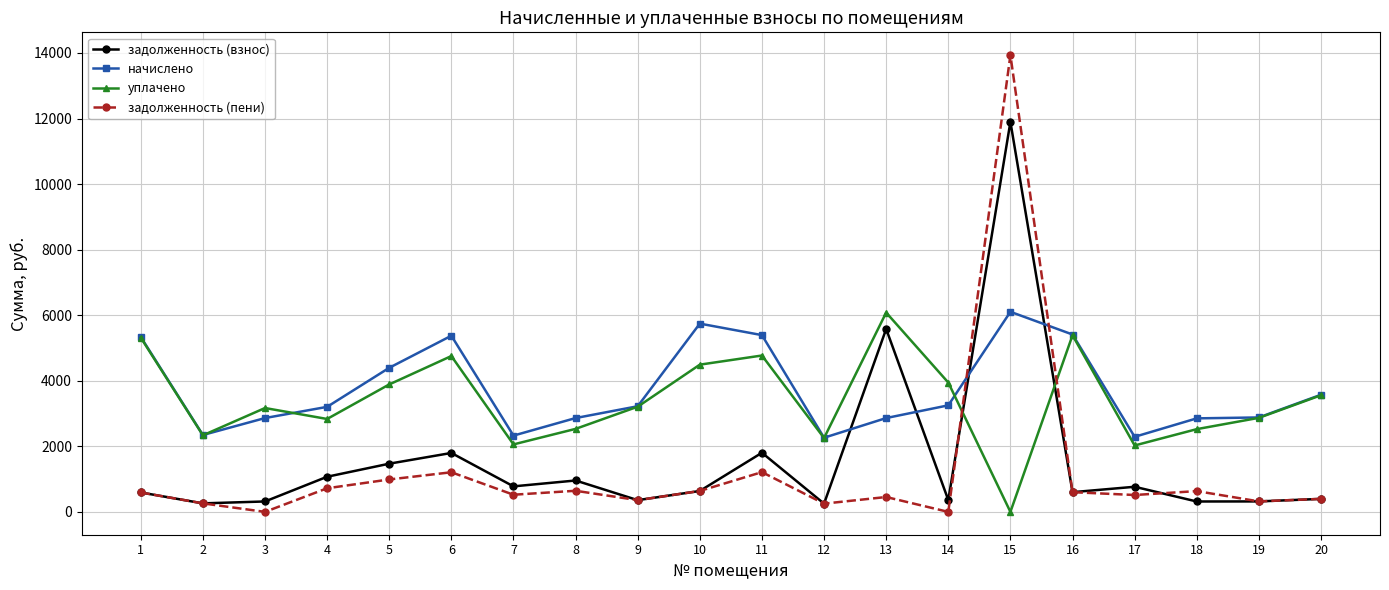

How many data points in начислено are less than 3222?

10